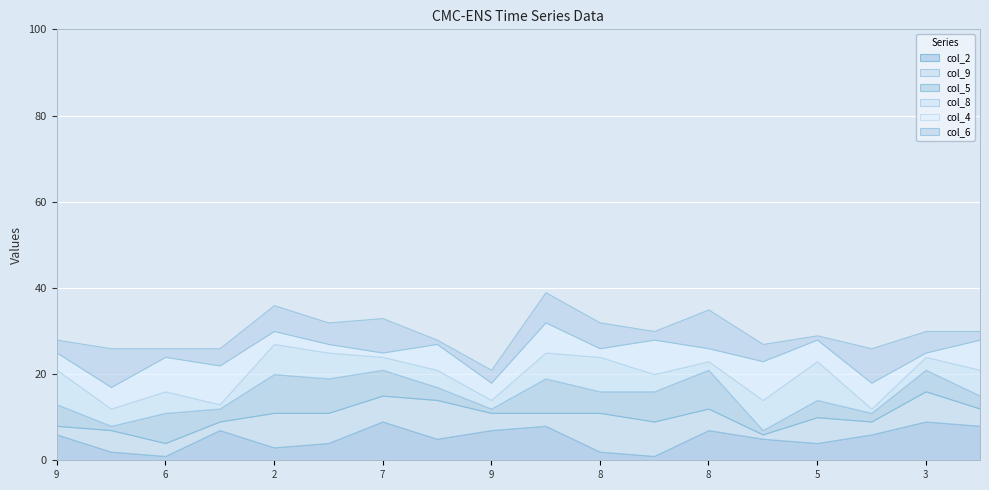

At how many categories does at least one series exceed 8?

10